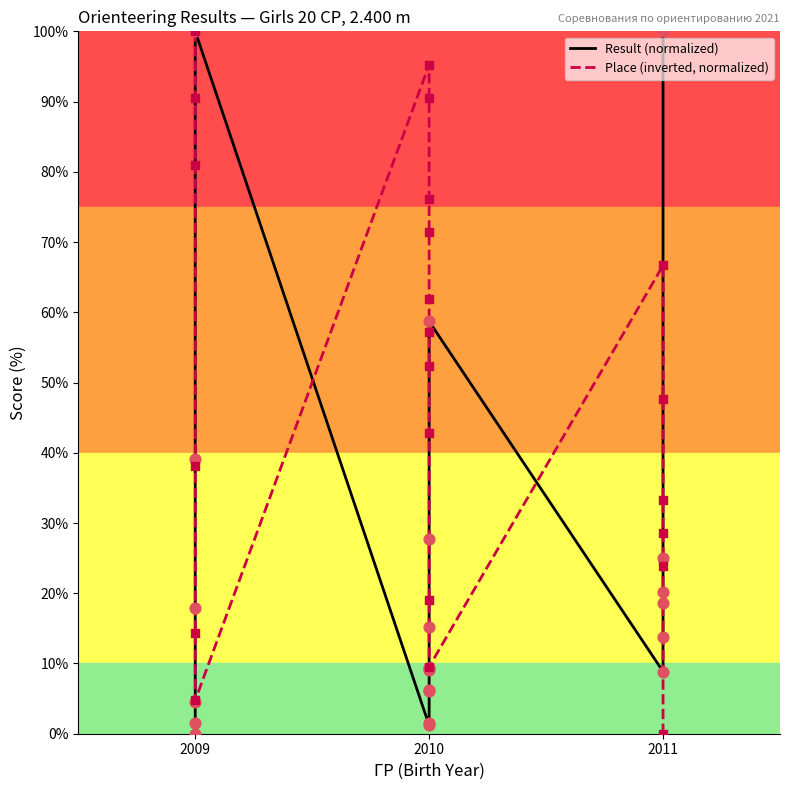

Which series contains the highest Y value?

Result (normalized)